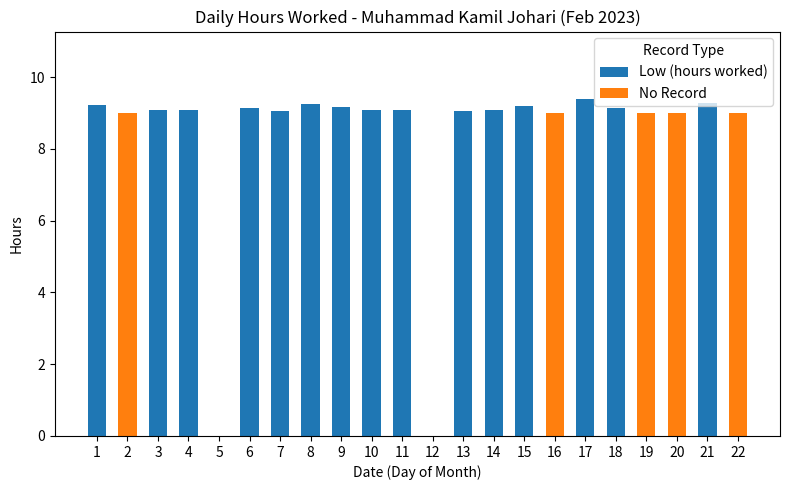

Count the number of categories in the chart.

22